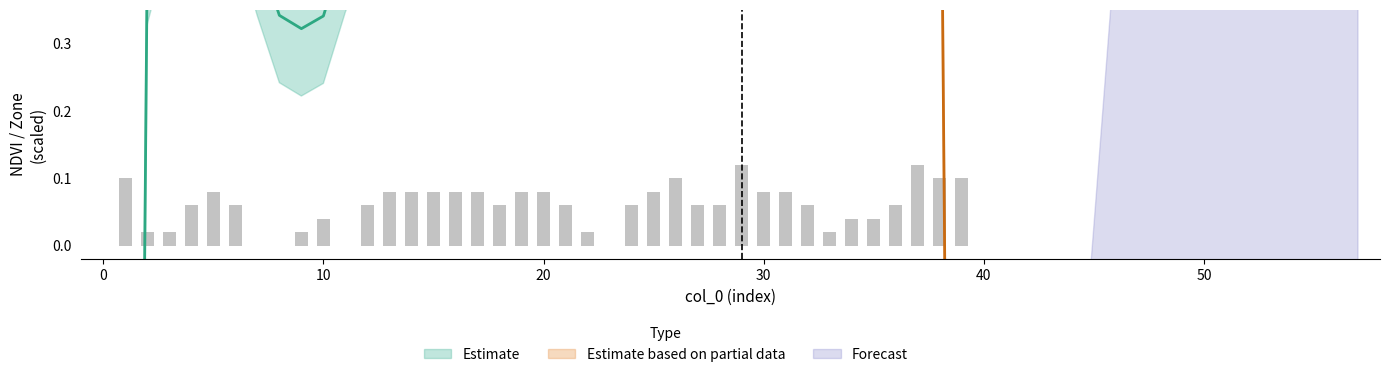

How many values in the Zone_lower series are below 2?

6